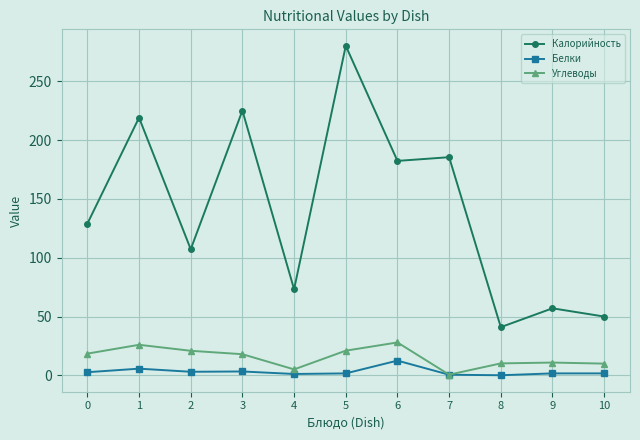

Does the chart have visible grid lines?

Yes